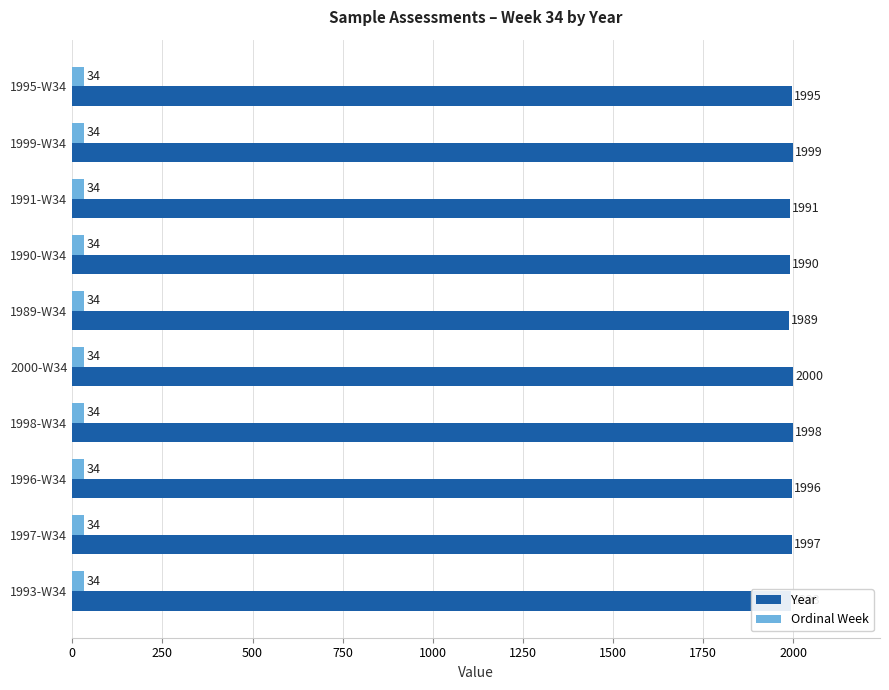

How many data points in Year are less than 1996?

5